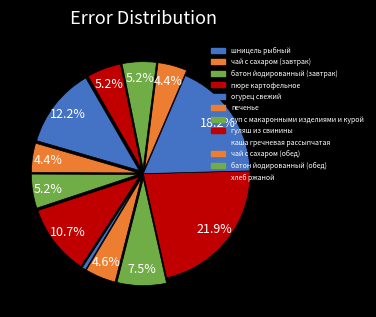

Is there a majority slice in this chart?

No